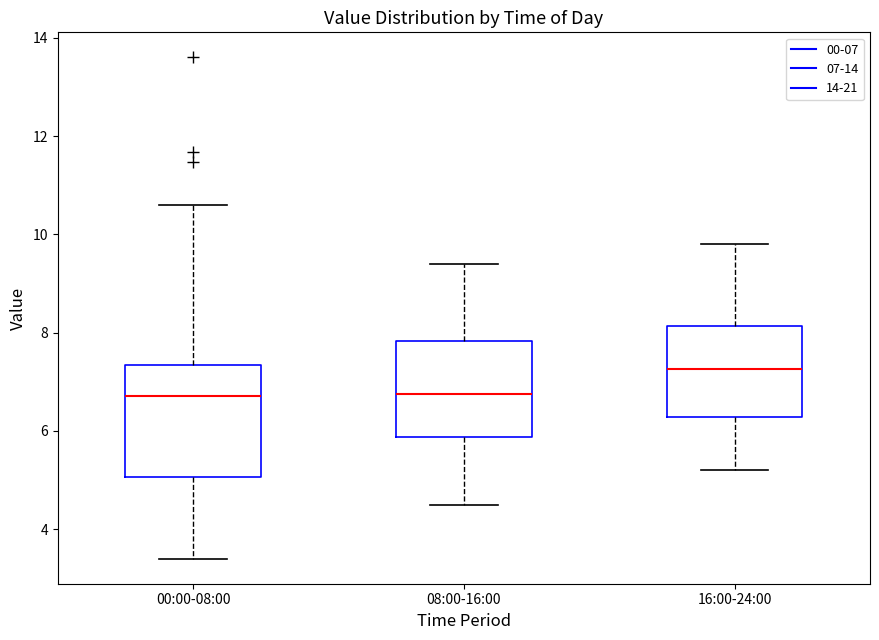

Comparing the boxes themselves (not the whiskers), which one is the tallest?

00:00-08:00